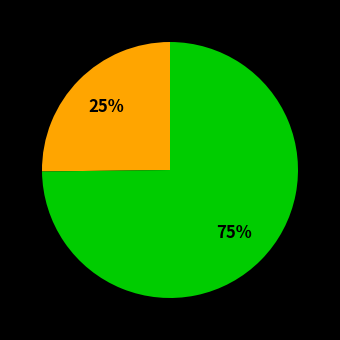

Is there a majority slice in this chart?

Yes